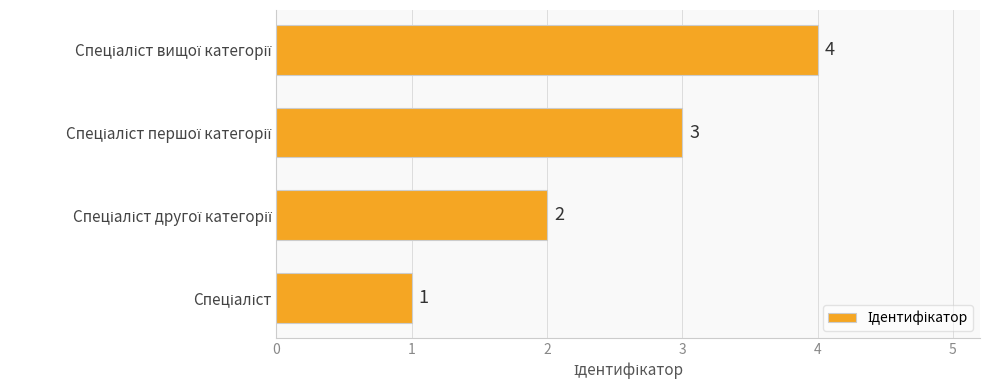

What is the smallest value displayed?

1